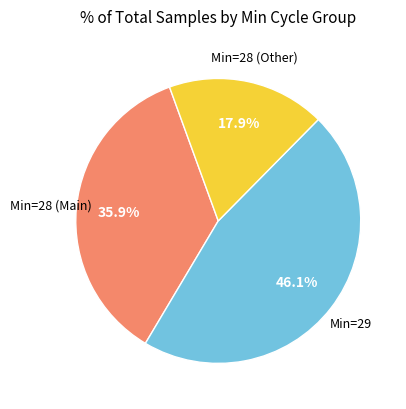

Does any single category account for the majority?

No